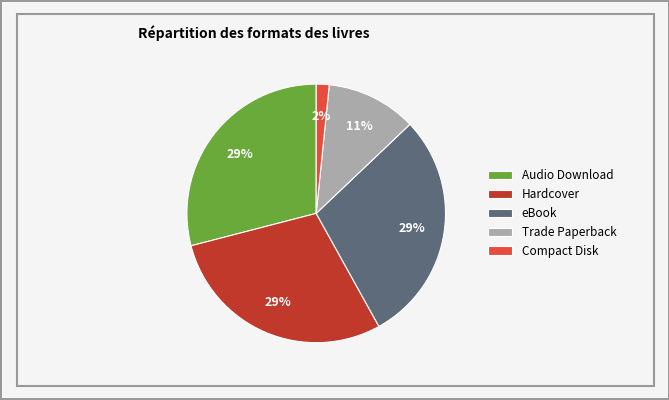

To the nearest percent, what portion does eBook represent?

29%